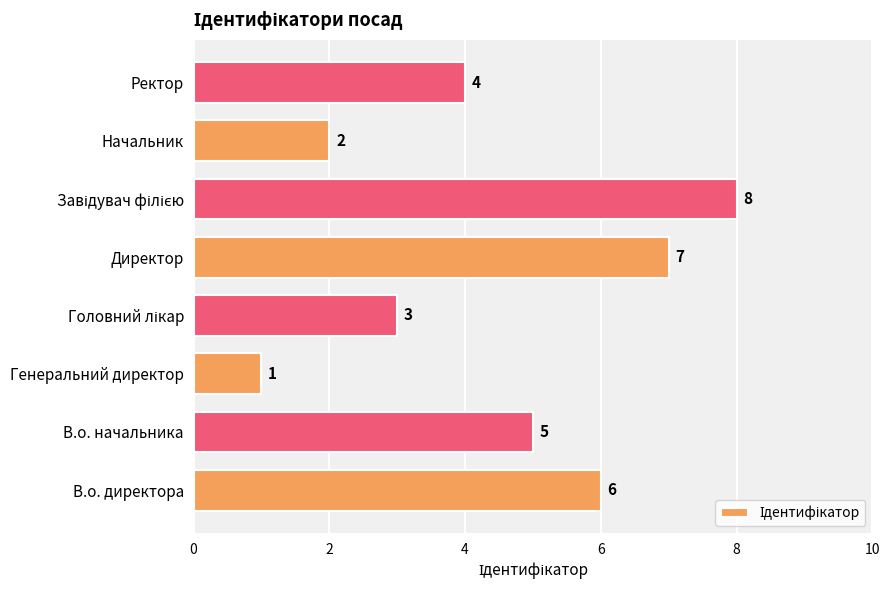

What is the difference between the maximum and second lowest values?

6